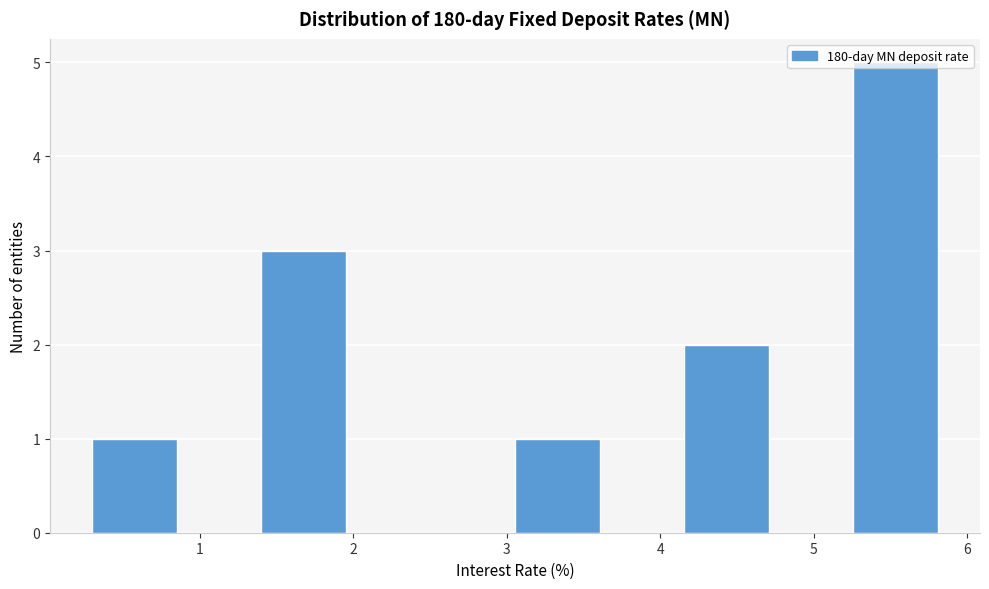

Reading left to right, transcribe this chart: for each bar, give the range it covers on the x-axis and its height. Neither the bar edges nor the heights are printed on the chart, so give them approximately, as read against the axes.

0.3 to 0.9: 1
0.9 to 1.4: 0
1.4 to 2.0: 3
2.0 to 2.5: 0
2.5 to 3.1: 0
3.1 to 3.6: 1
3.6 to 4.2: 0
4.2 to 4.7: 2
4.7 to 5.3: 0
5.3 to 5.8: 5